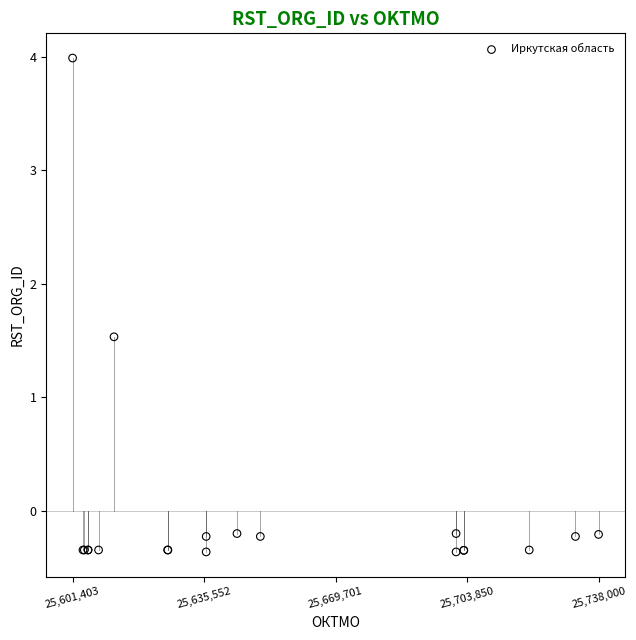

What Y value in the scatter plot is closest to 1?

1.5